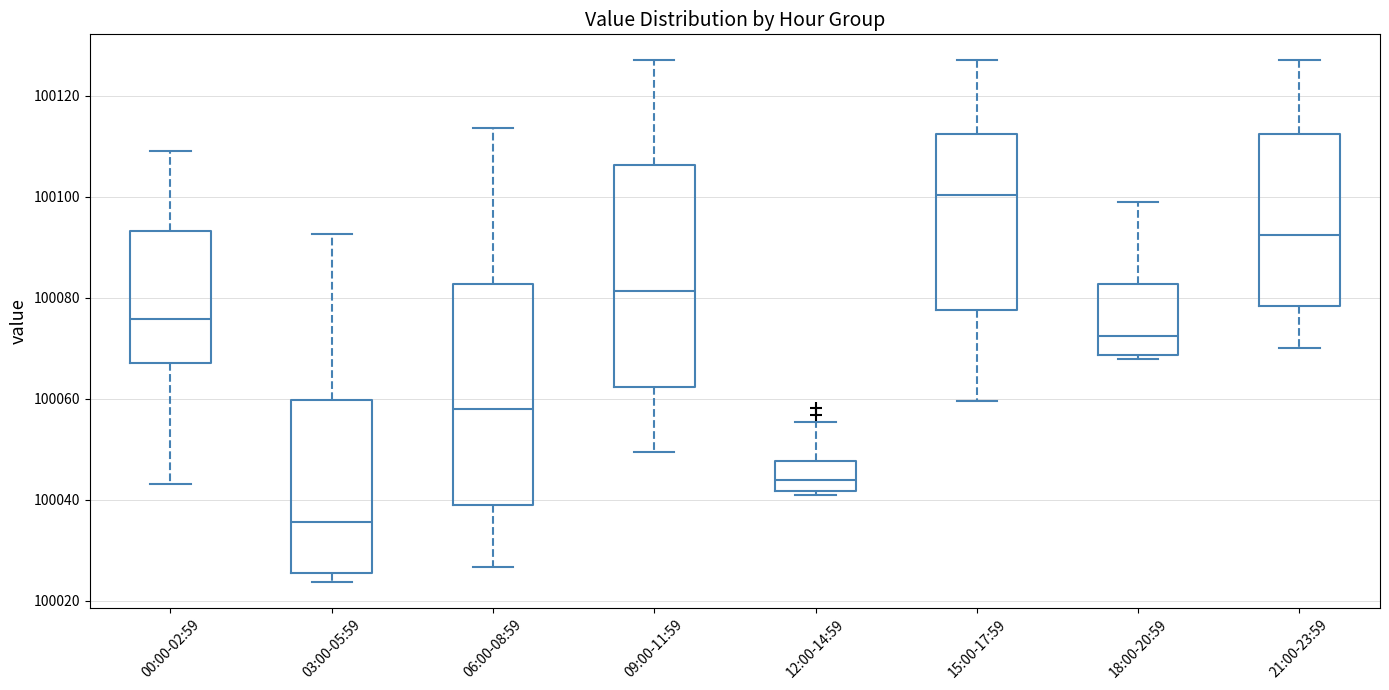

Where is the upper edge of the box for 03:00-05:59 on the y-axis? The values are not printed on the chart, so give them approximately, as read against the axis.

100060